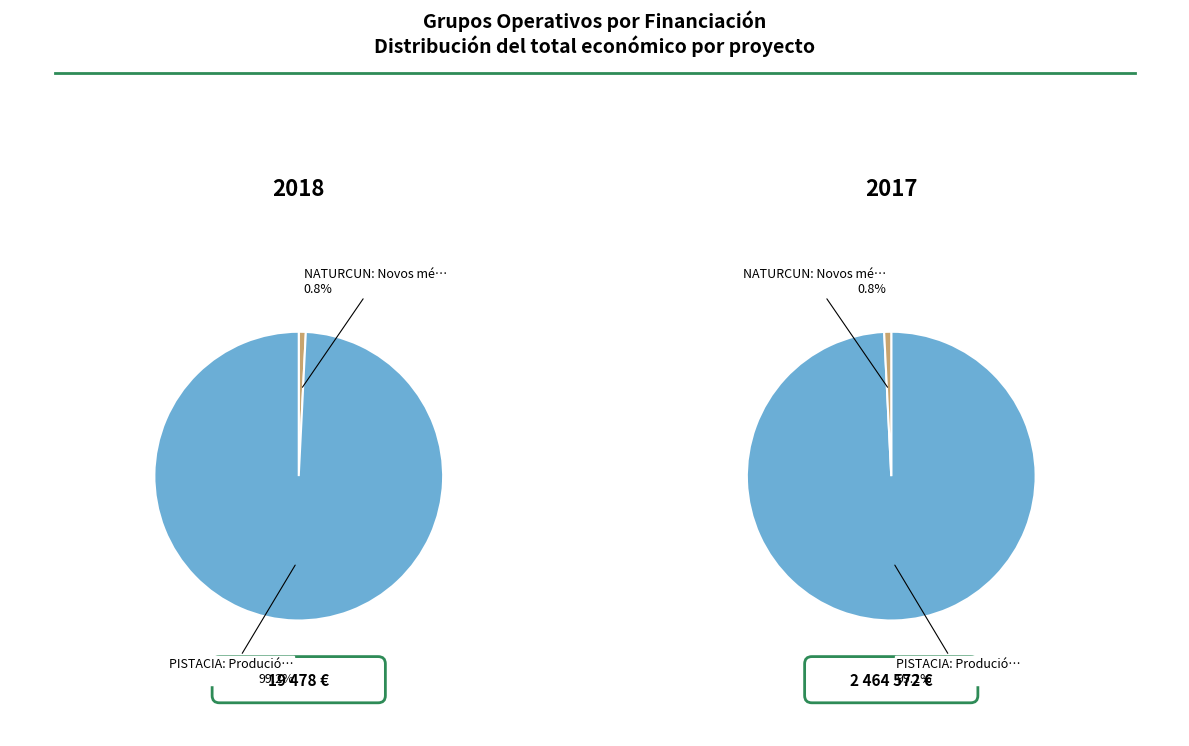

To the nearest percent, what is the difference between the PISTACIA: Produción sostible and NATURCUN: Novos métodos slice percentages?

98%